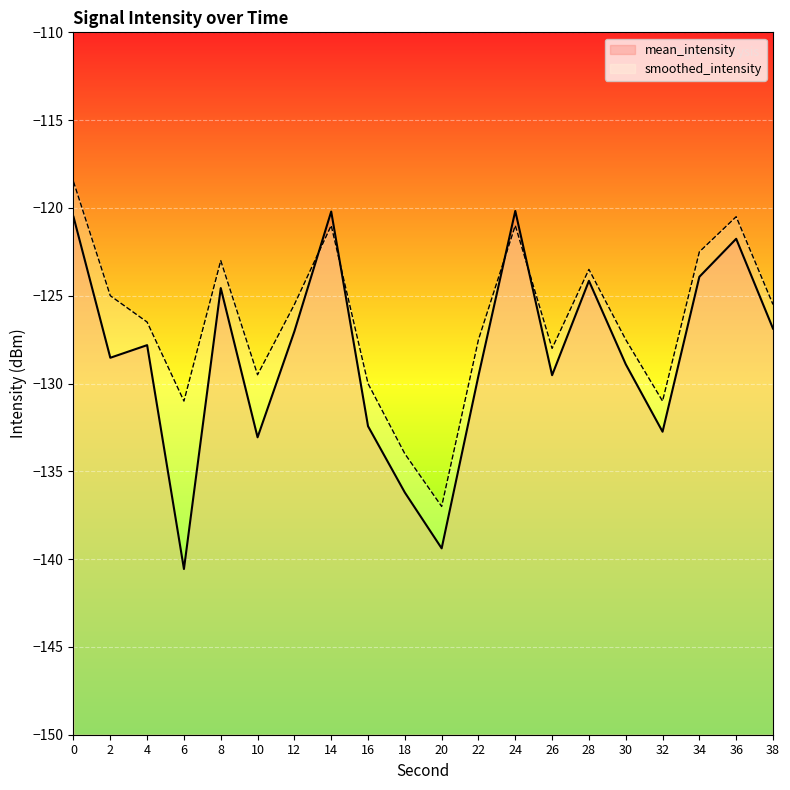

How many distinct data groups are displayed?

2